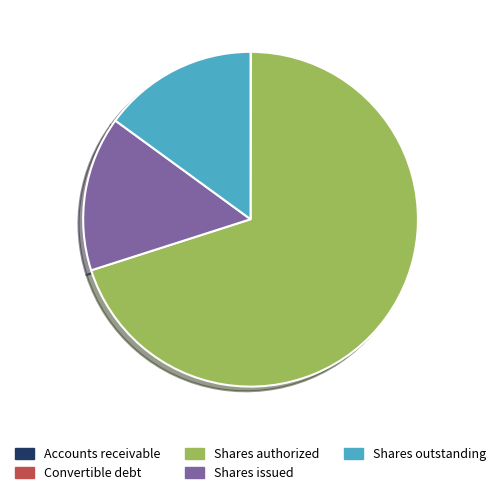

Is the sum of Shares outstanding and Shares issued greater than half?

No